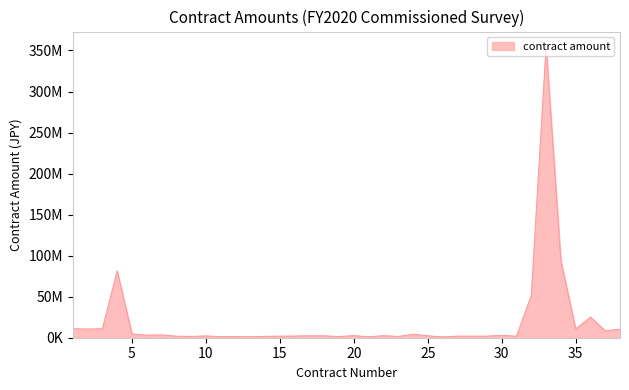

Where does the data first go above 2483943?

1